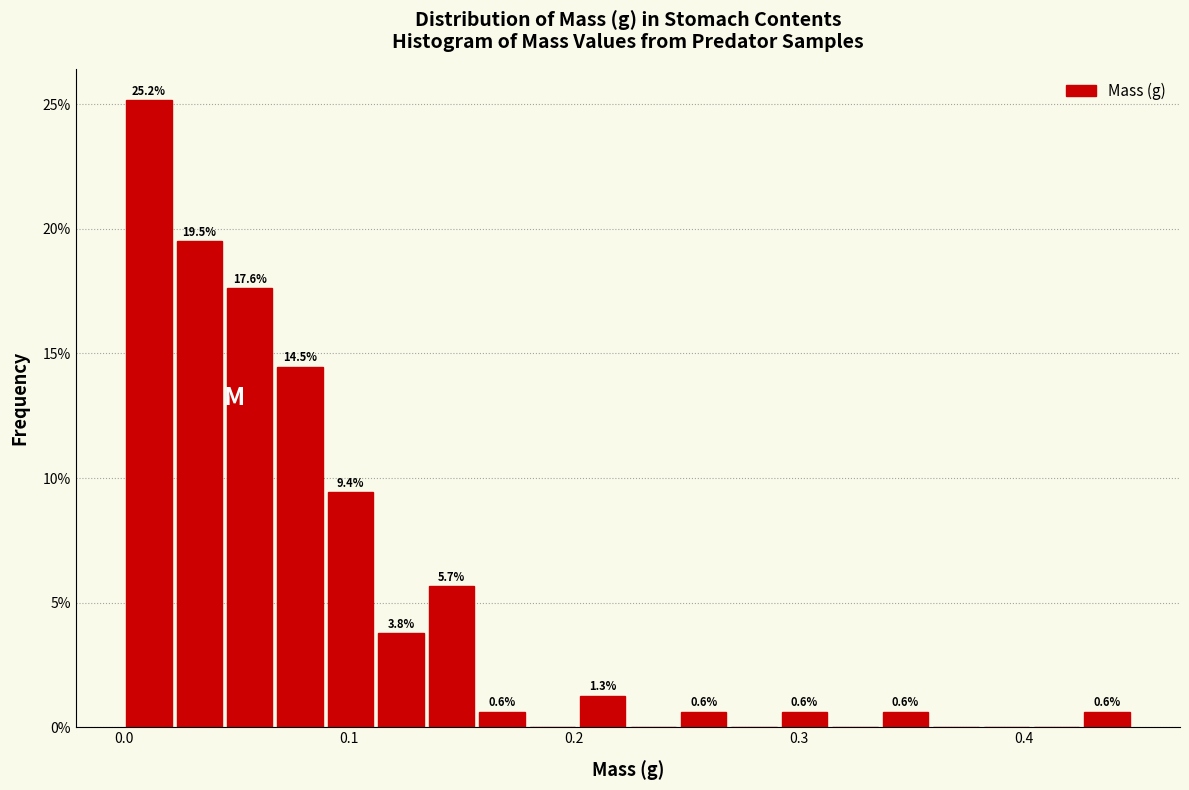

Around what value on the x-axis is the tallest bar? Give the approximate position of its centre, as read against the axis.

0.01